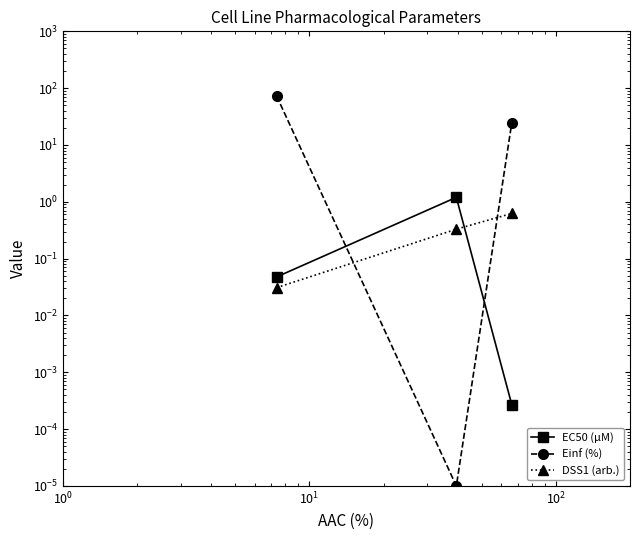

What are all the series names shown in the legend?

EC50 (µM), Einf (%), DSS1 (arb.)